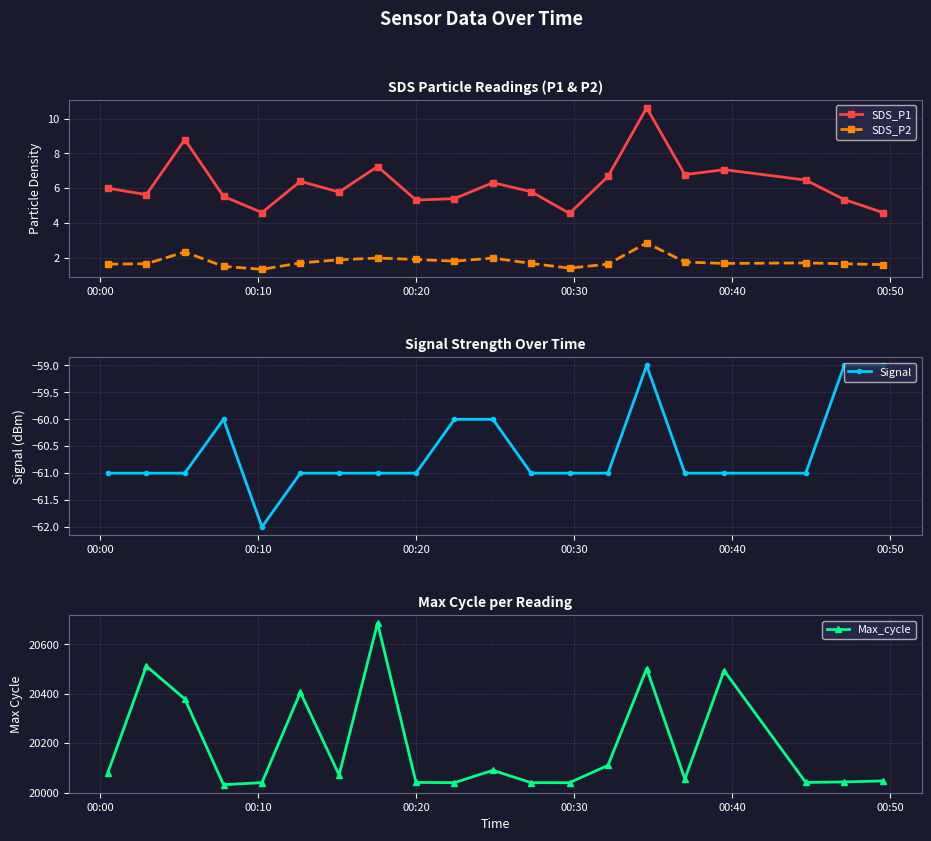

True or false: Max_cycle has more than 2 interior local peaks.

True